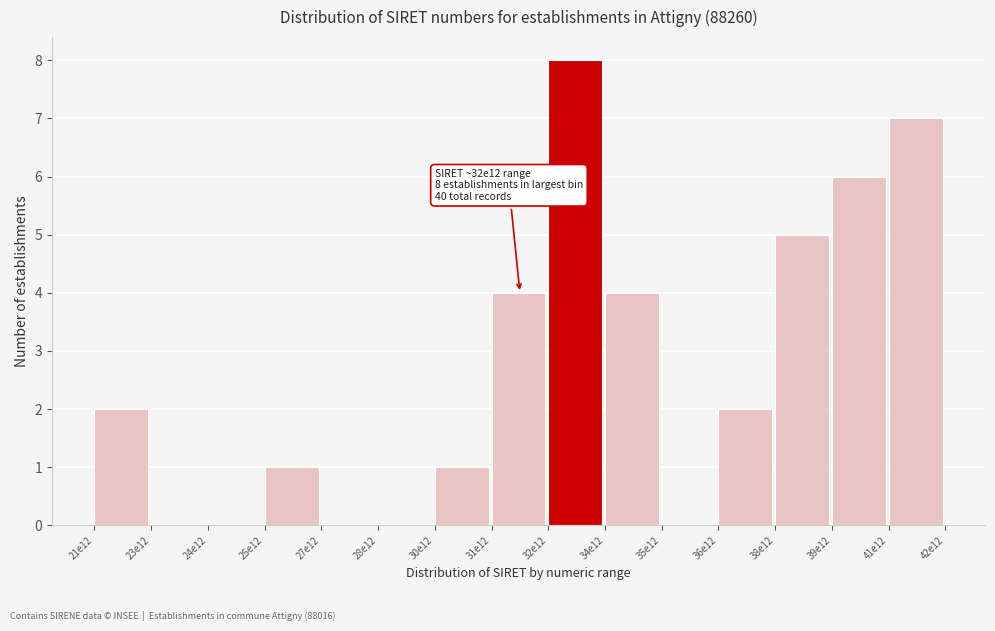

Reading left to right, what are all the values shown in this chart?

21e12=2	23e12=0	24e12=0	25e12=1	27e12=0	28e12=0	30e12=1	31e12=4	32e12=8	34e12=4	35e12=0	36e12=2	38e12=5	39e12=6	41e12=7